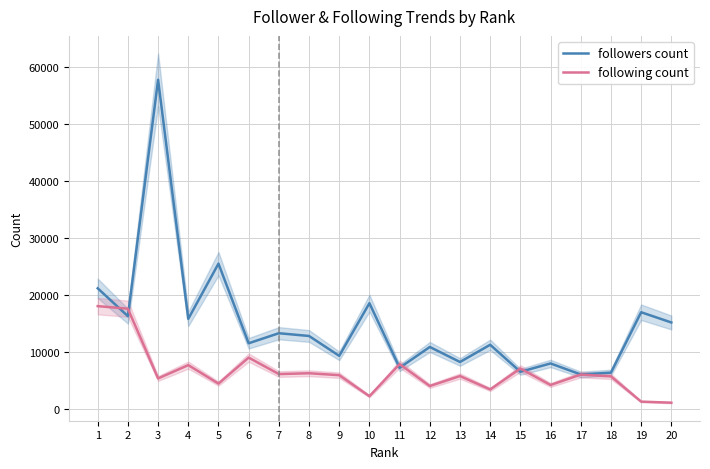

How many interior local valleys does the followers count series have?

8